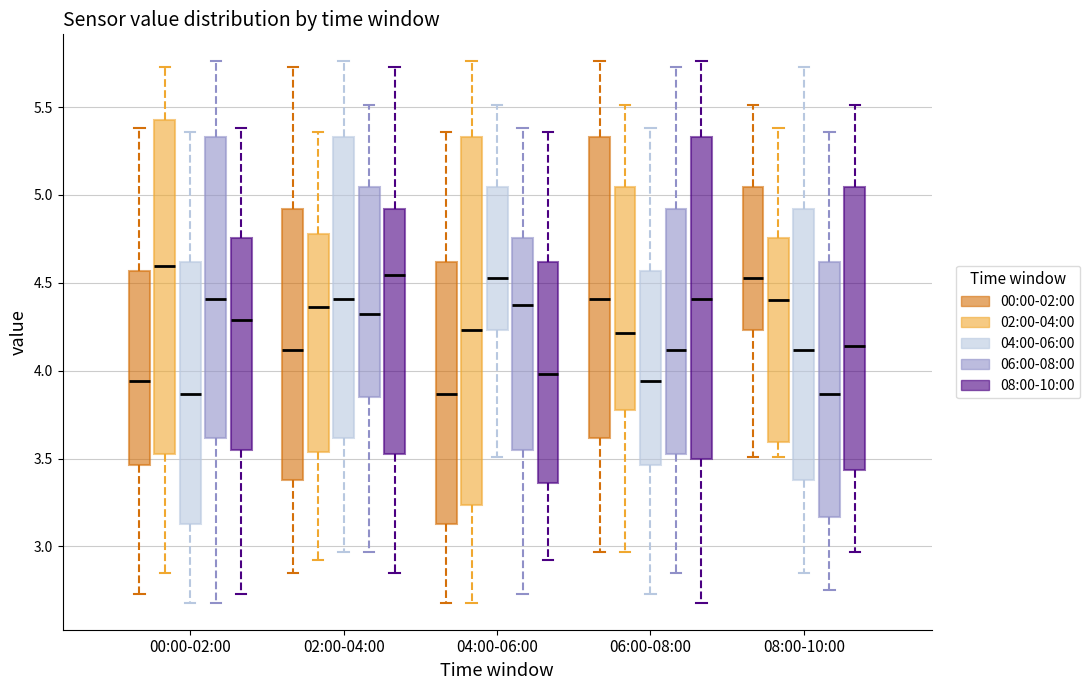

Where does the median line of the box for 08:00-10:00 (02:00-04:00) sit on the y-axis? The values are not printed on the chart, so give them approximately, as read against the axis.

4.40